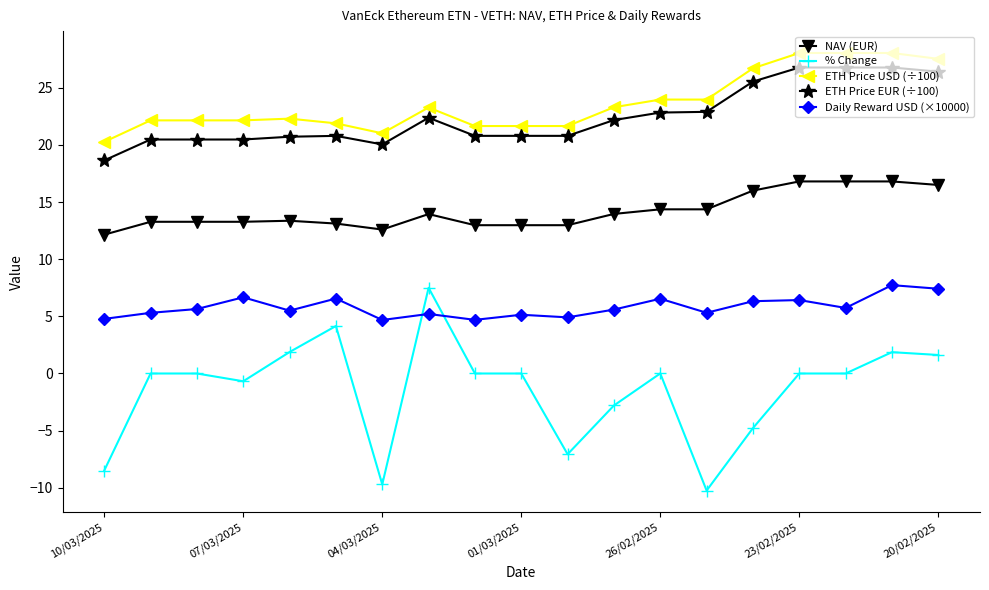

Is this an area chart (filled region under the line)?

No